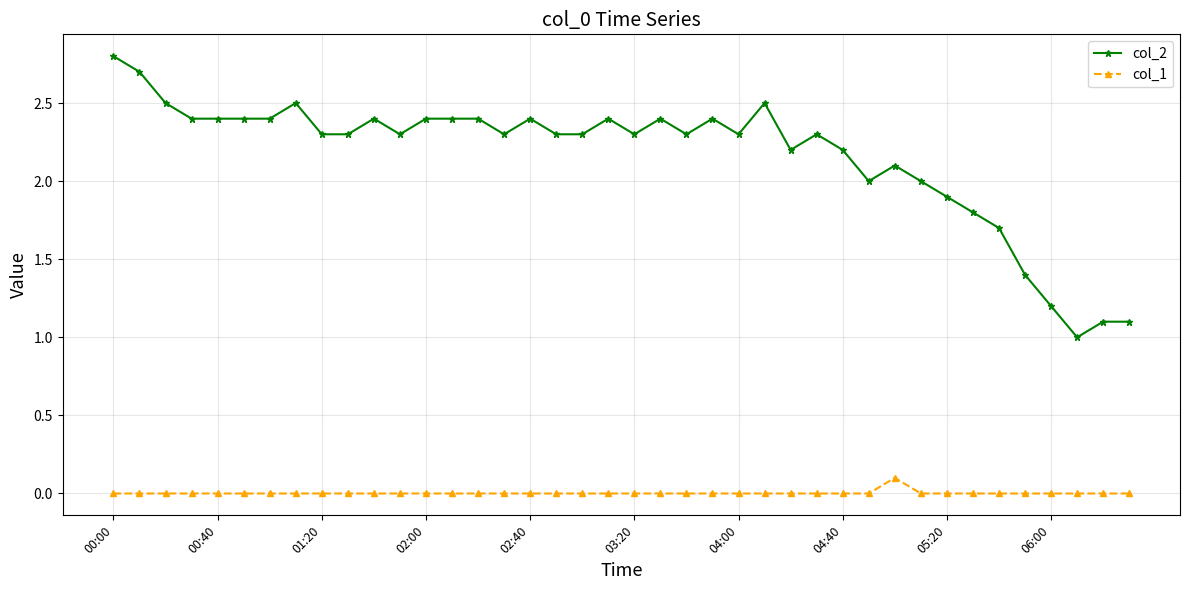

True or false: col_2 and col_1 intersect in this chart.

False